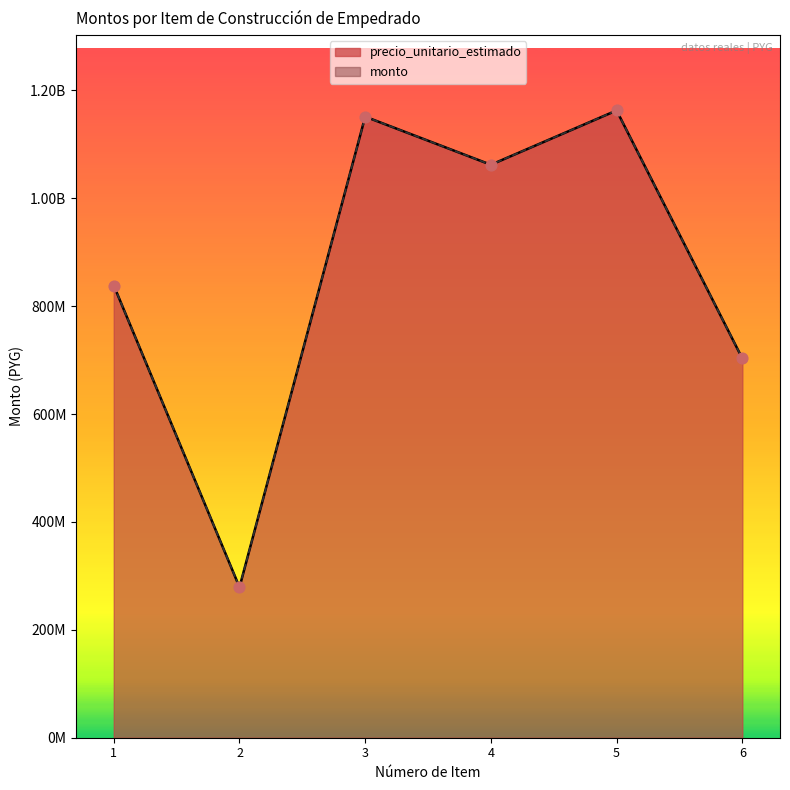

Is the value of precio_unitario_estimado at 4 greater than the value of monto at 6?

Yes